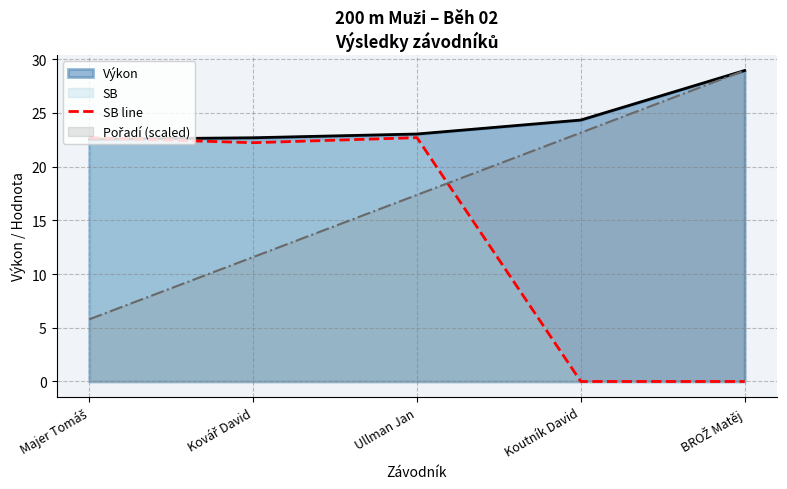

Where is the first local maximum?

Ullman Jan